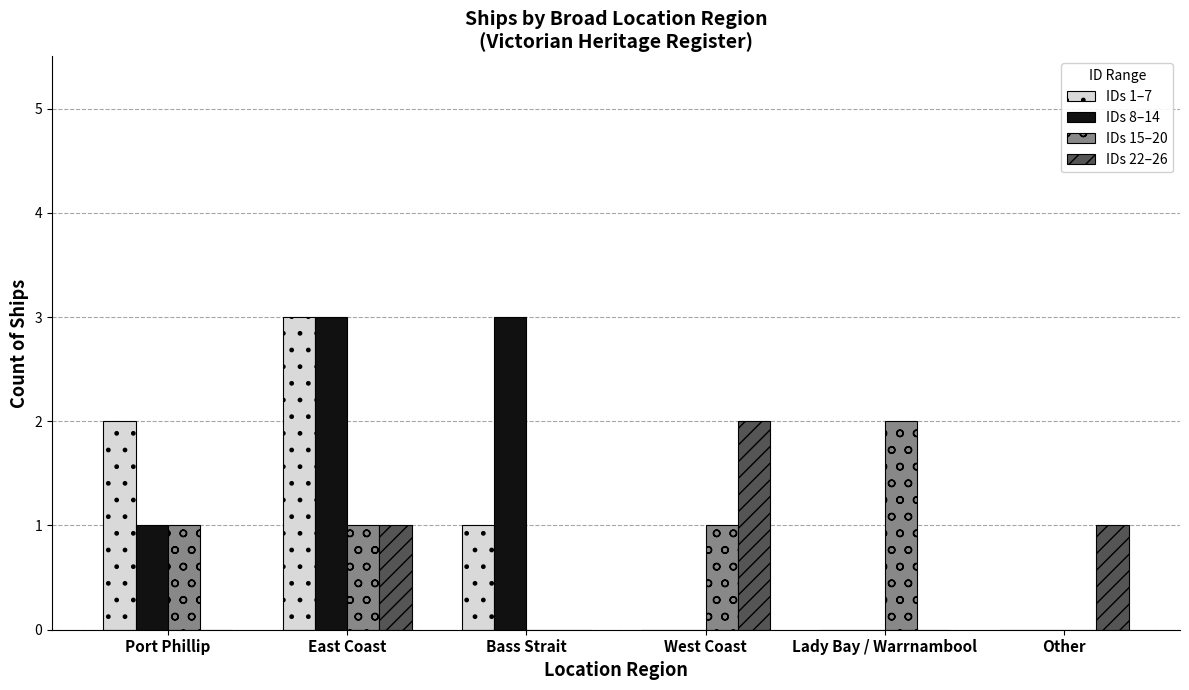

What is the greatest value displayed?

3